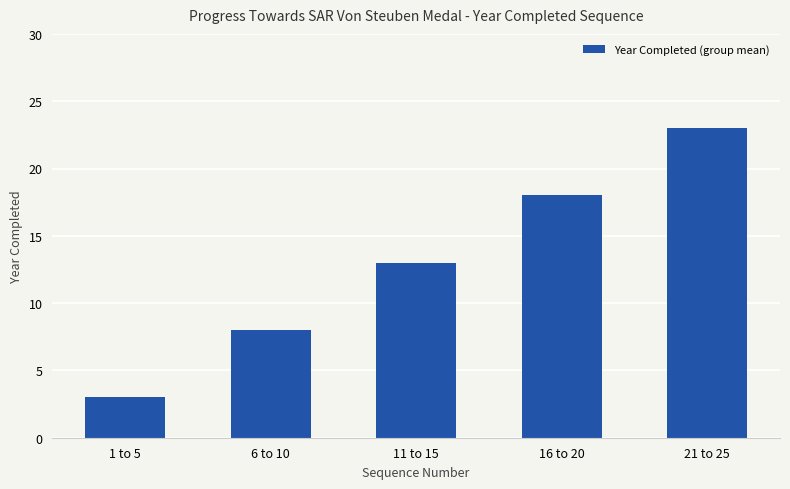

What is the greatest value displayed?

23